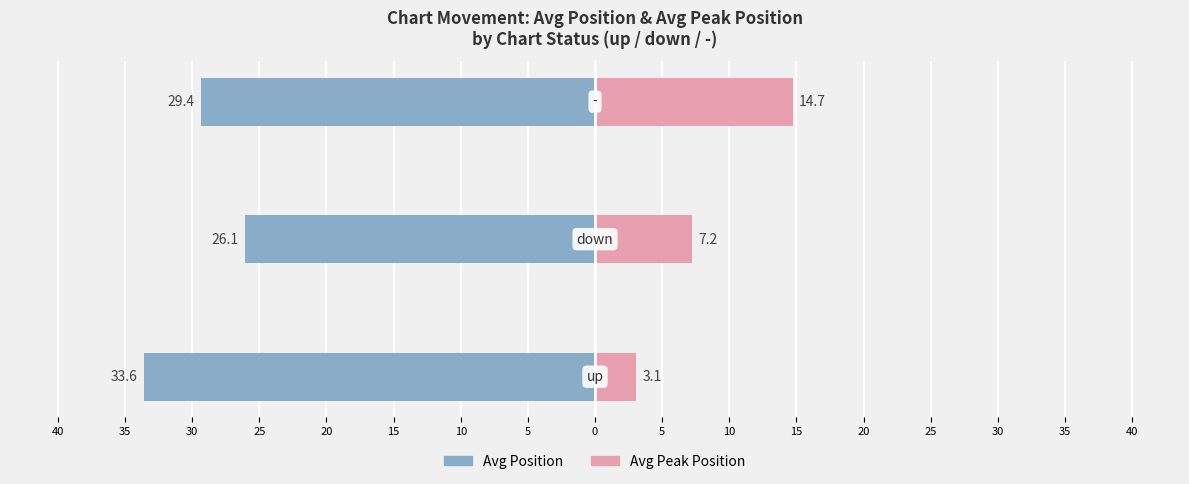

What is the value of the Avg Peak Position bar at the 2nd from the left?

7.2